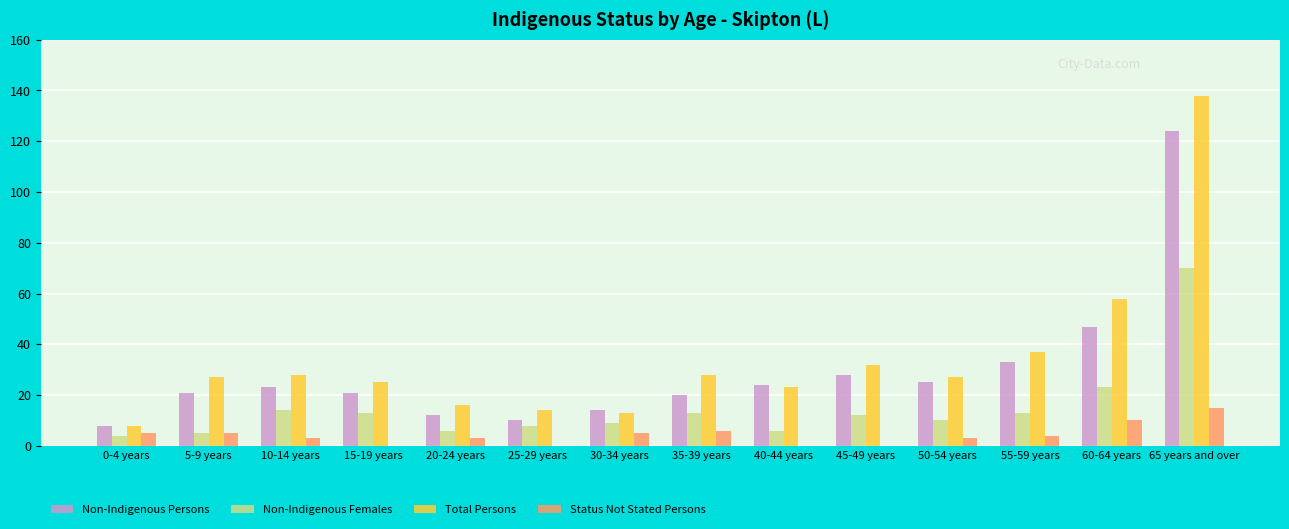

Between 40-44 years and 60-64 years, which series saw the biggest shift?

Total Persons